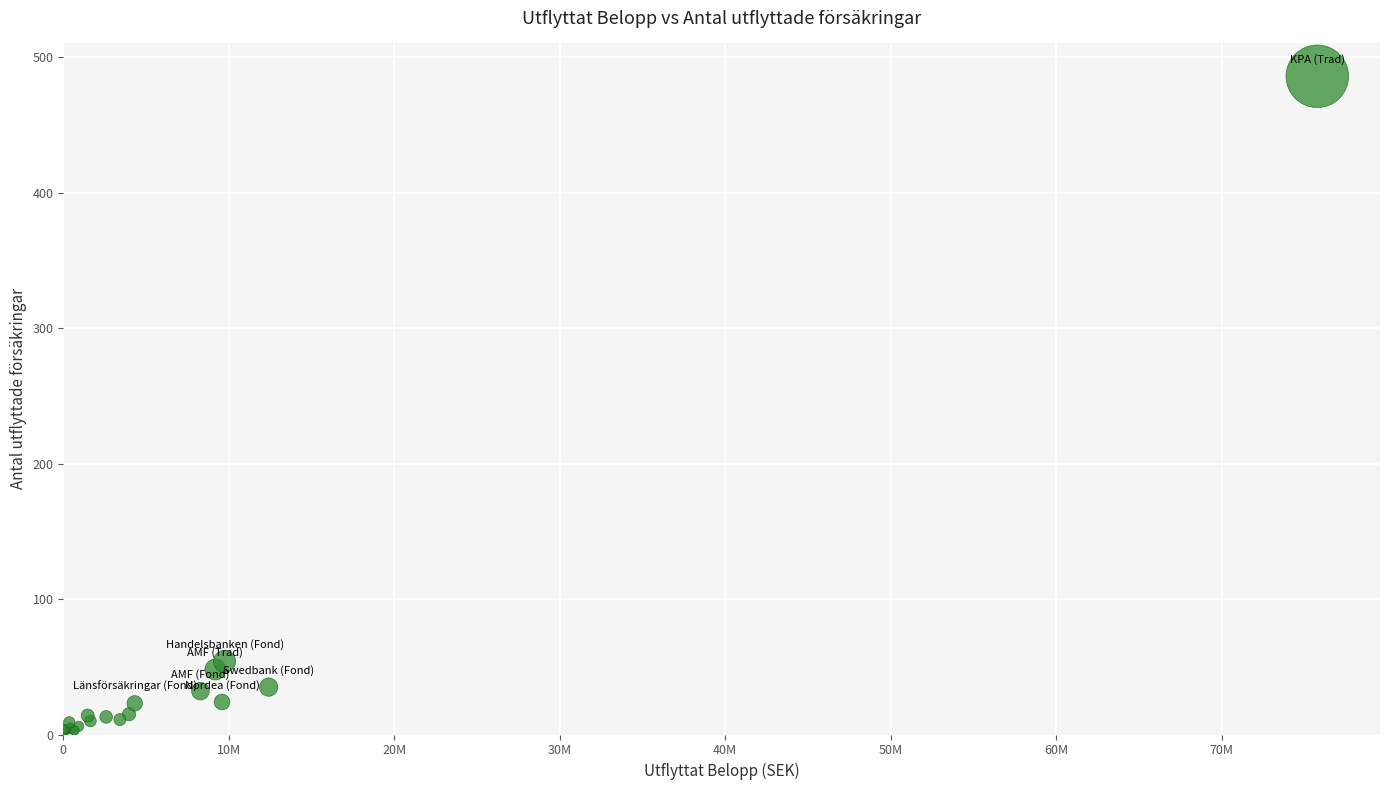

What Y value in the scatter plot is closest to 243?

54